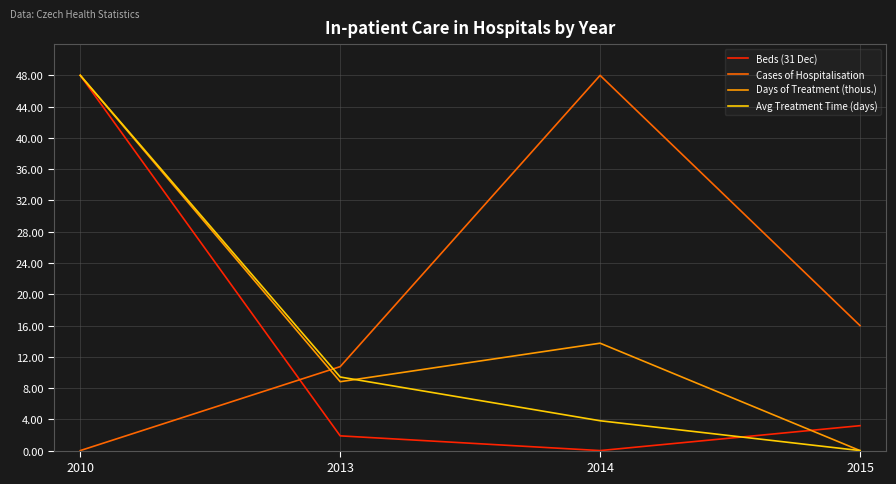

At which label is Beds (31 Dec) closest to 24?

2015